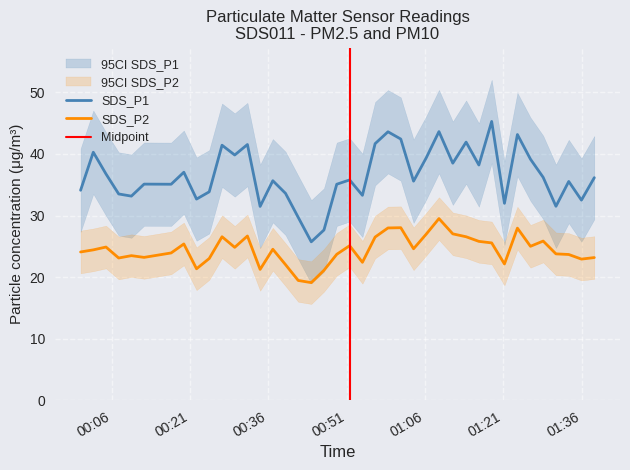

What is the difference between the second highest and second lowest values in the SDS_P2 series?

8.6